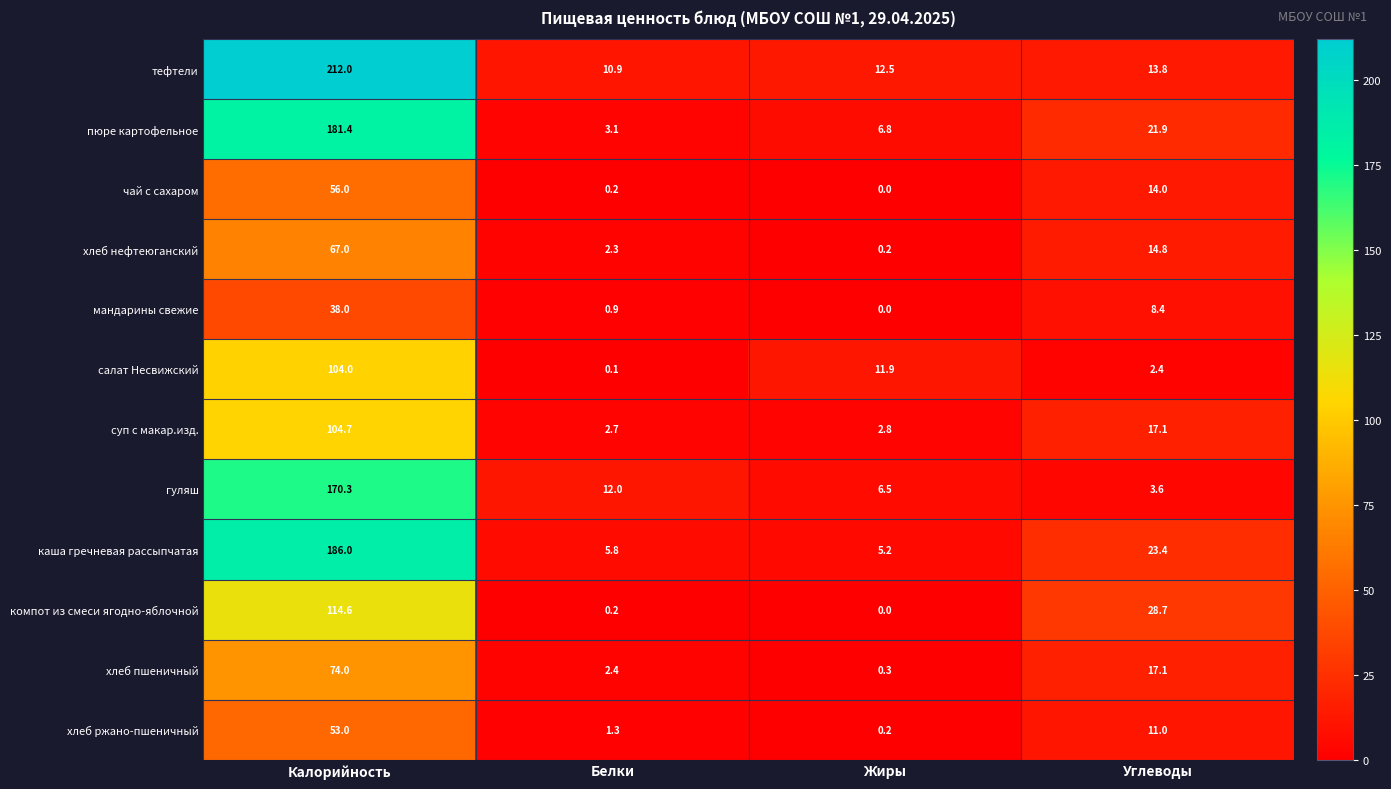

Which series has the largest range (max minus min)?

тефтели